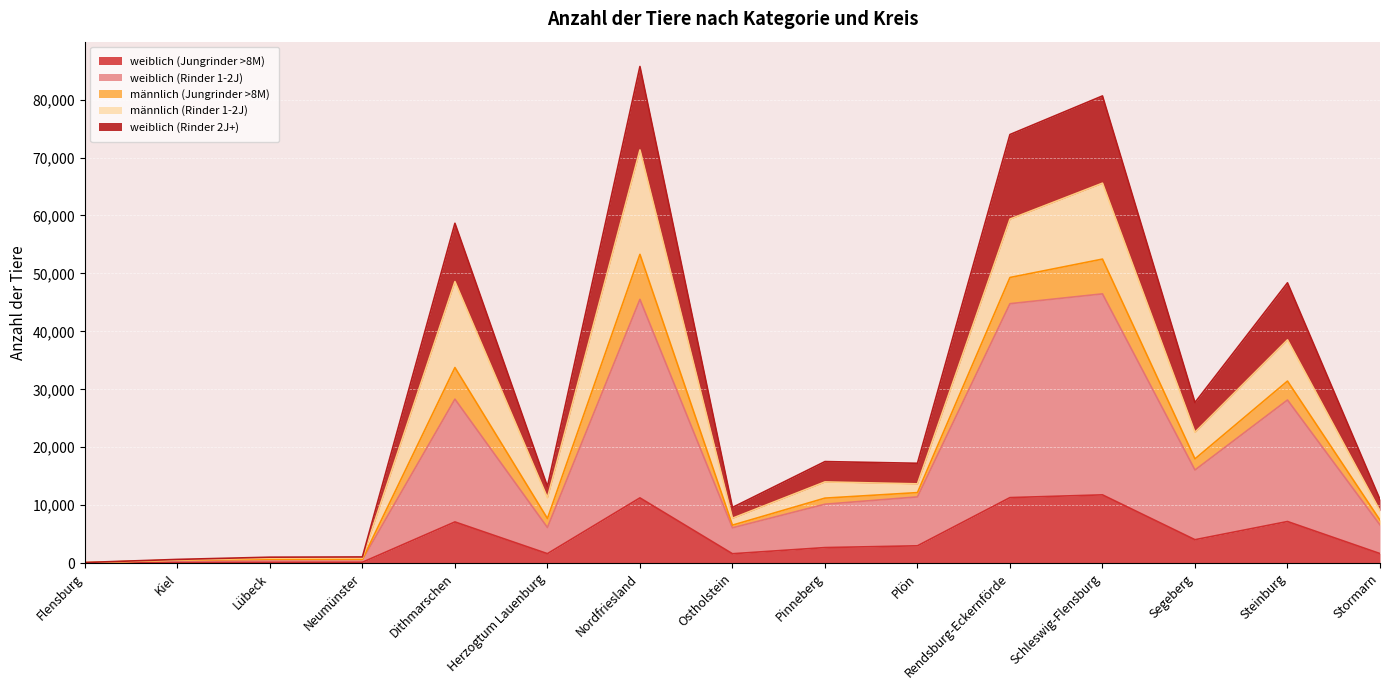

True or false: weiblich (Rinder 2J+) and weiblich (Rinder 1-2J) cross at least once.

False